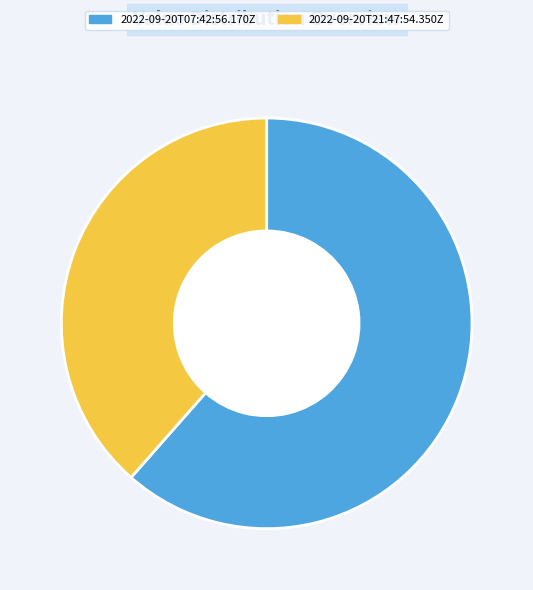

Which has a higher value, 2022-09-20T07:42:56.170Z or 2022-09-20T21:47:54.350Z?

2022-09-20T07:42:56.170Z